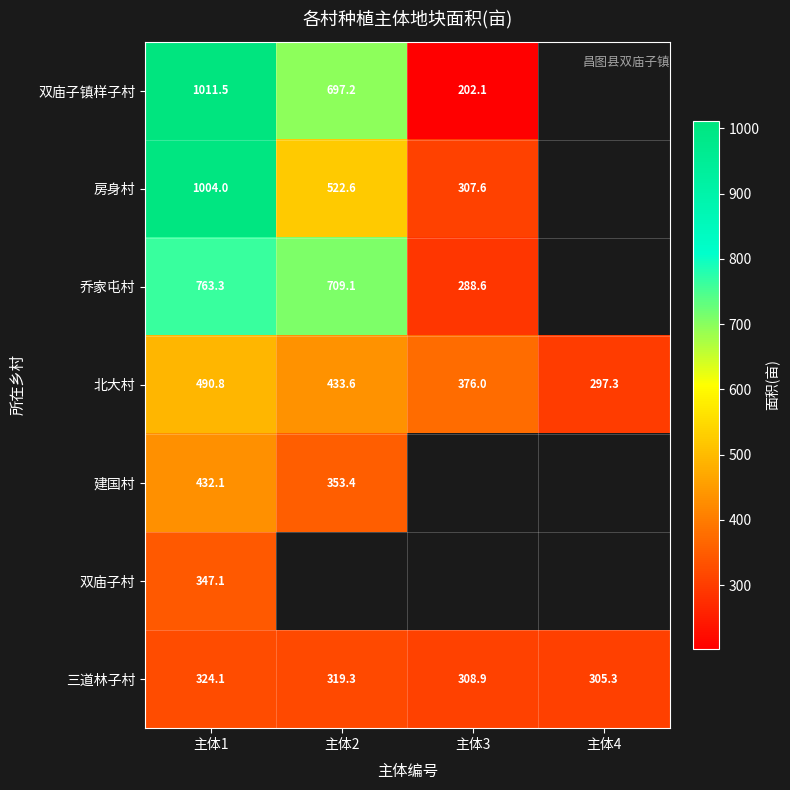

What is the average value of the 北大村 series?

399.4